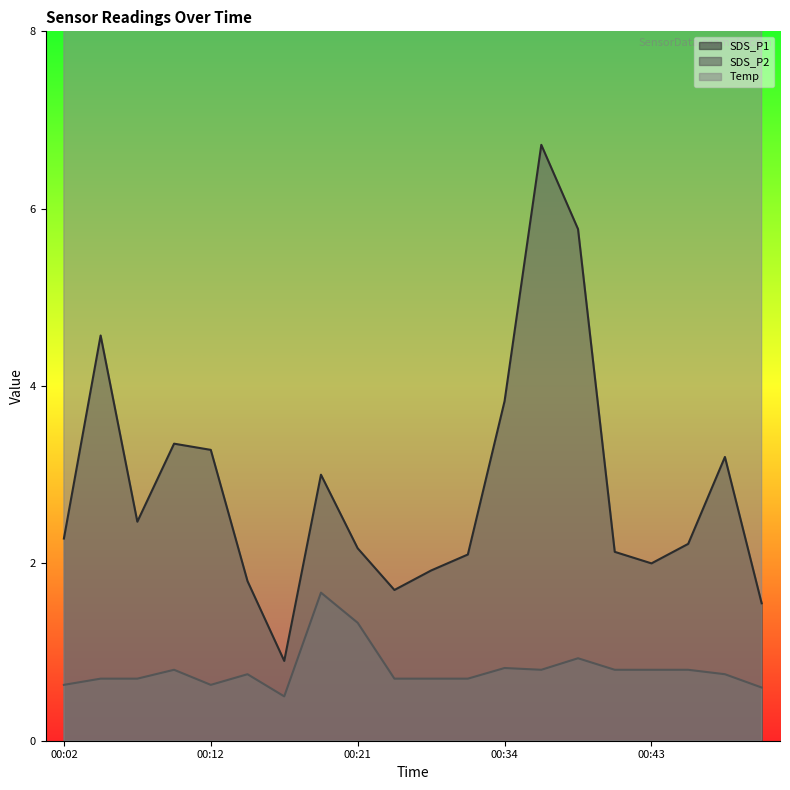

True or false: SDS_P1 has more than 0 points higher than both neighbors.

True